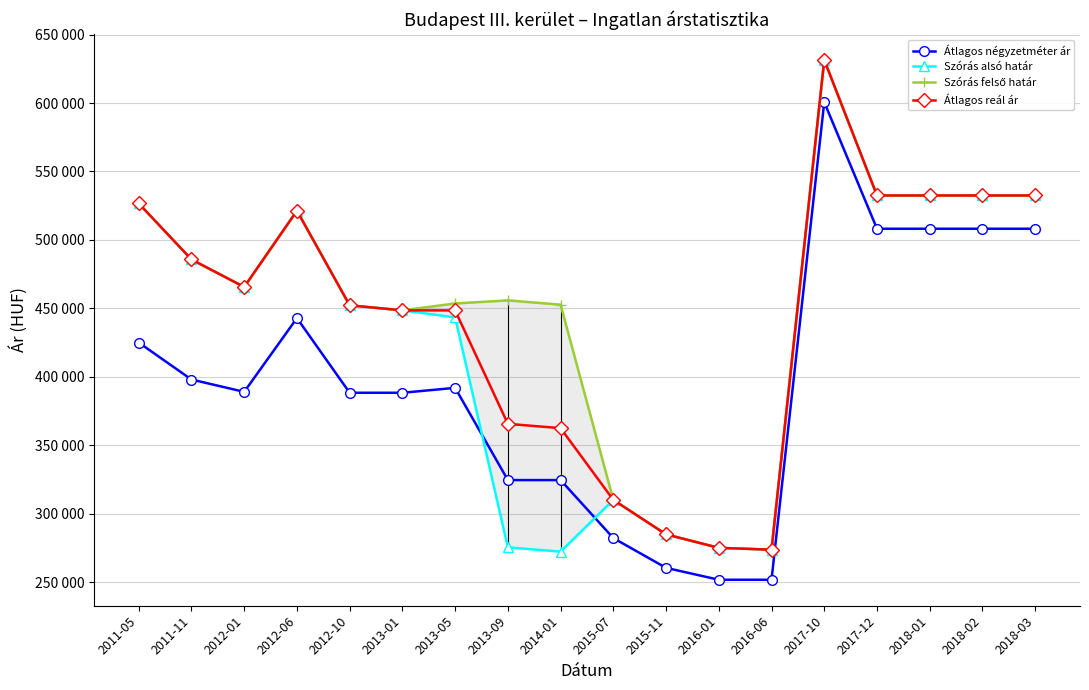

What is the label of the 4th point from the right?

2017-12